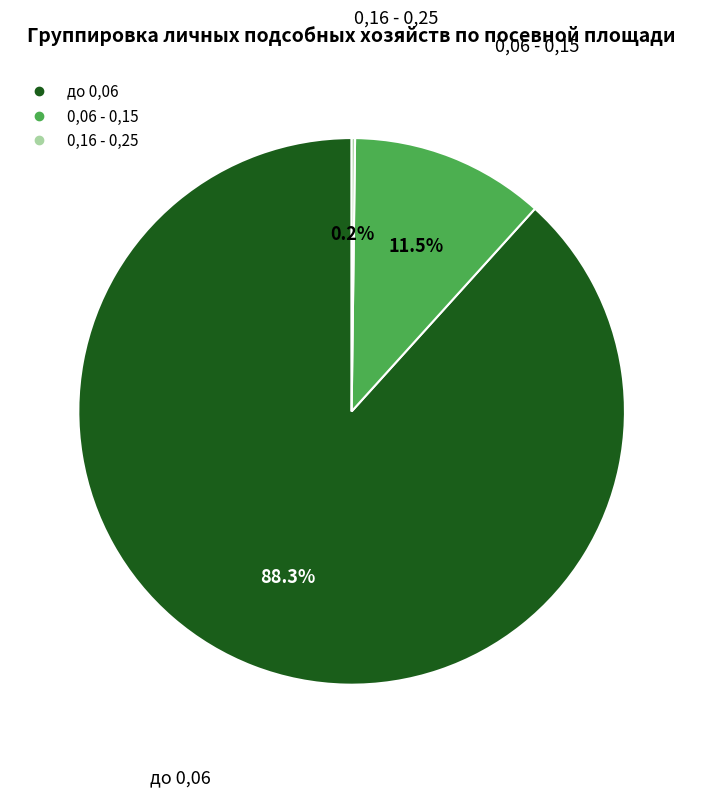

Which category has the biggest portion of the pie?

до 0,06